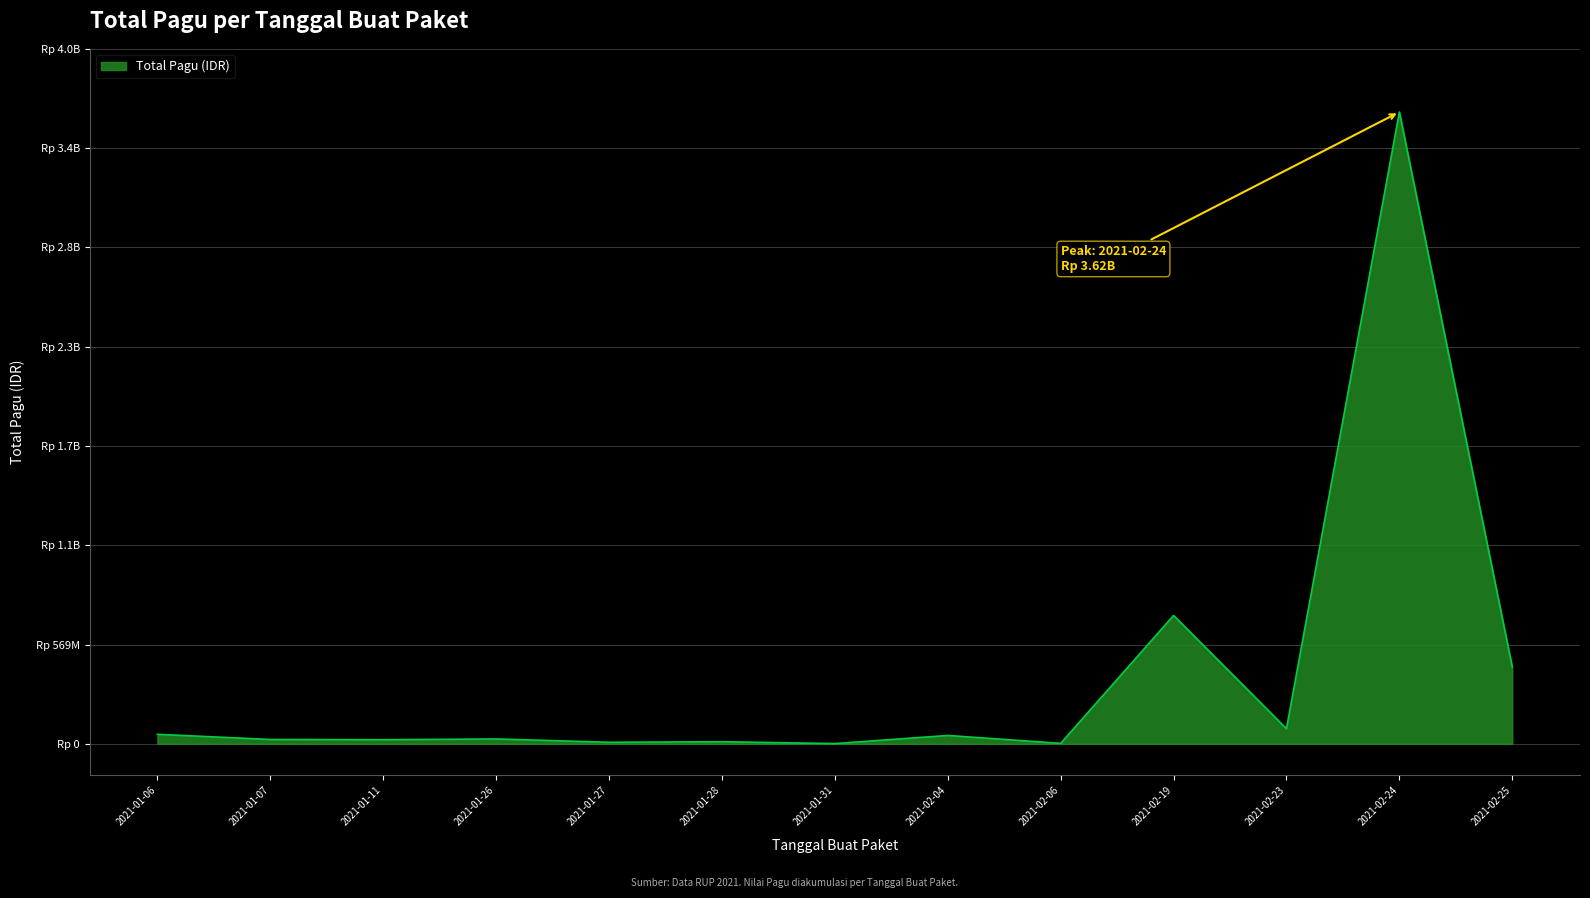

Does the chart have visible grid lines?

Yes